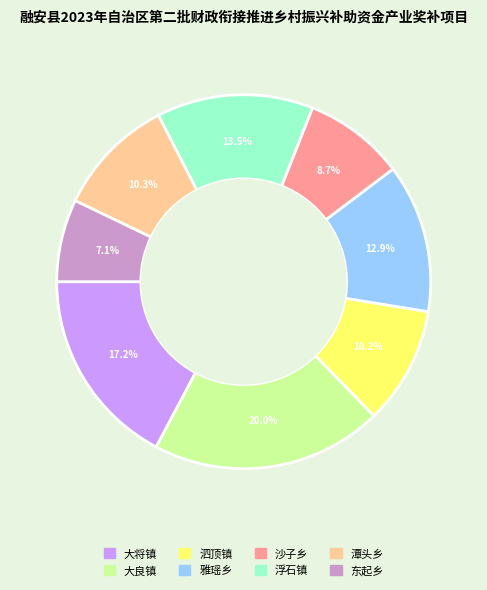

True or false: 大良镇 accounts for 20% of the total.

True